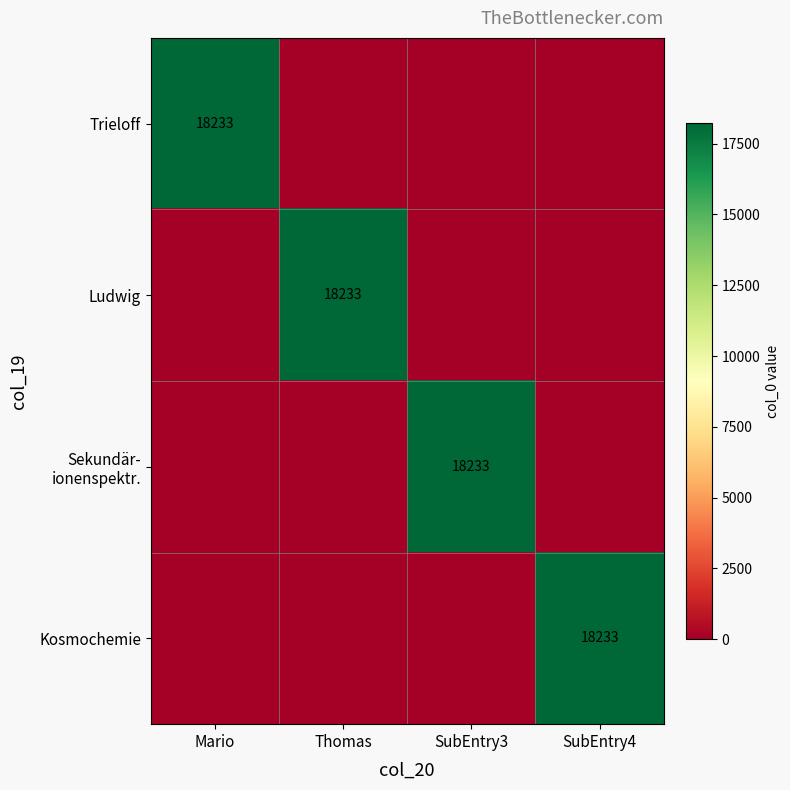

The value of Ludwig at Thomas is 18233. True or false?

True